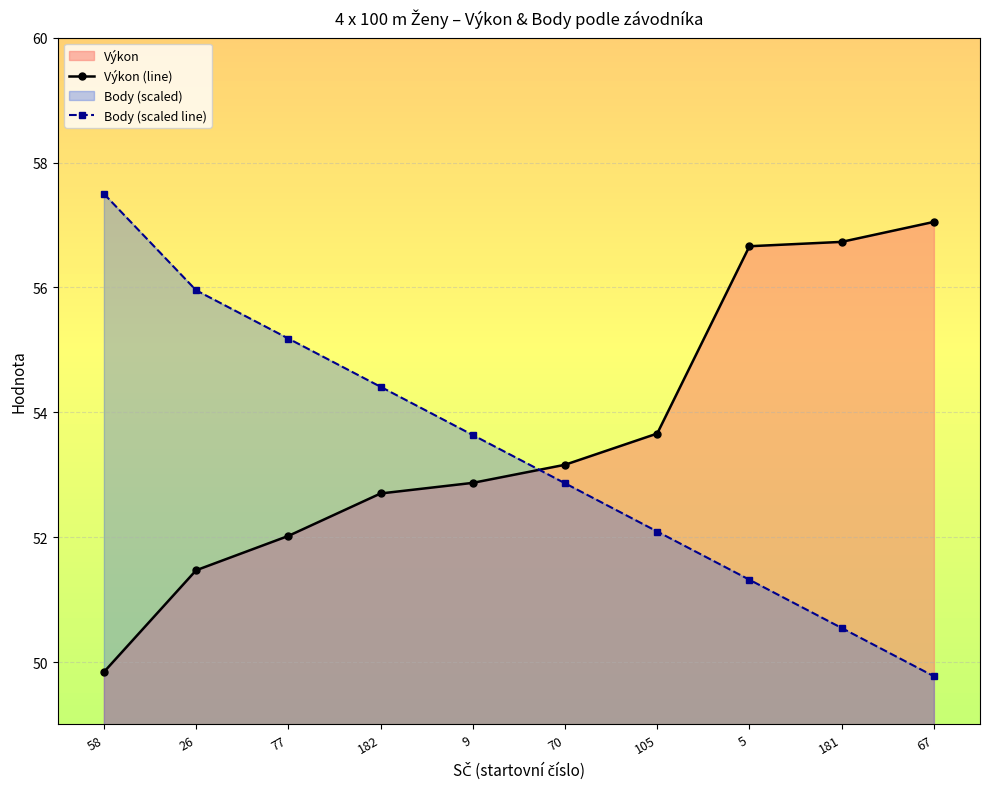

Which label corresponds to the smallest value in the chart?

67